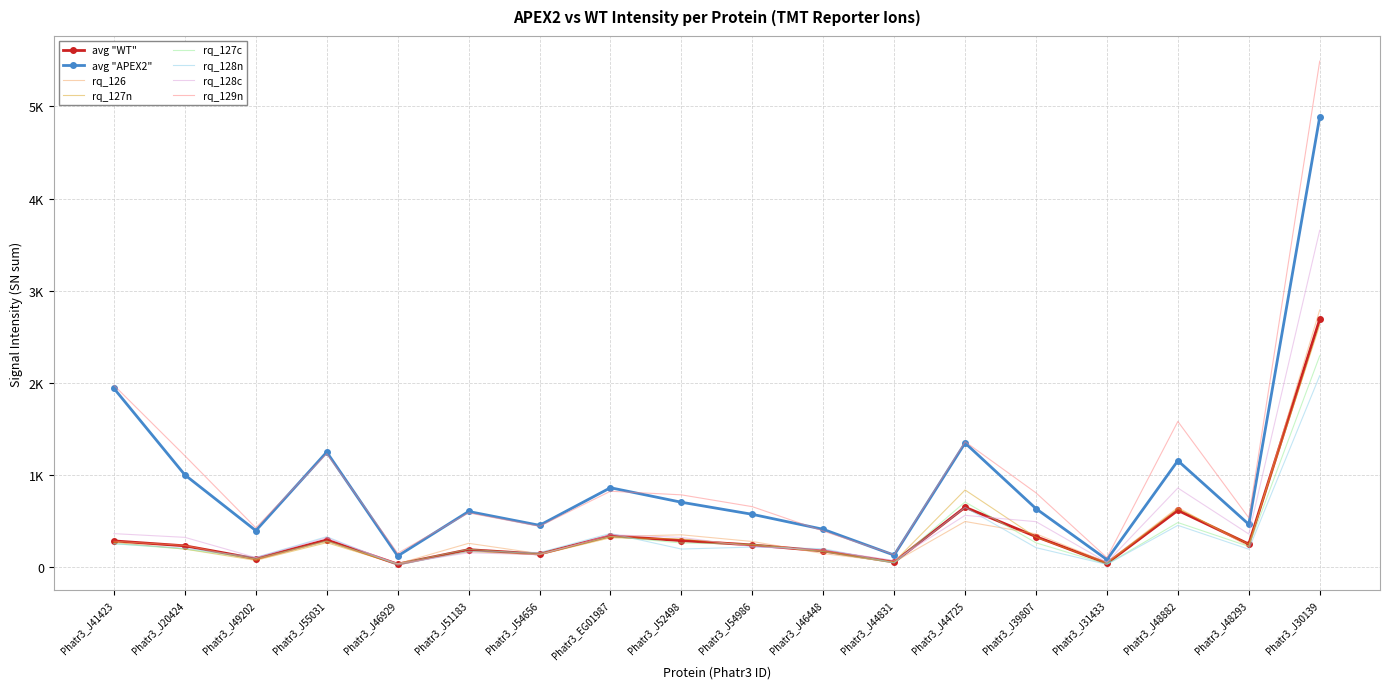

At which label does rq_128n first exceed 207?

Phatr3_J41423